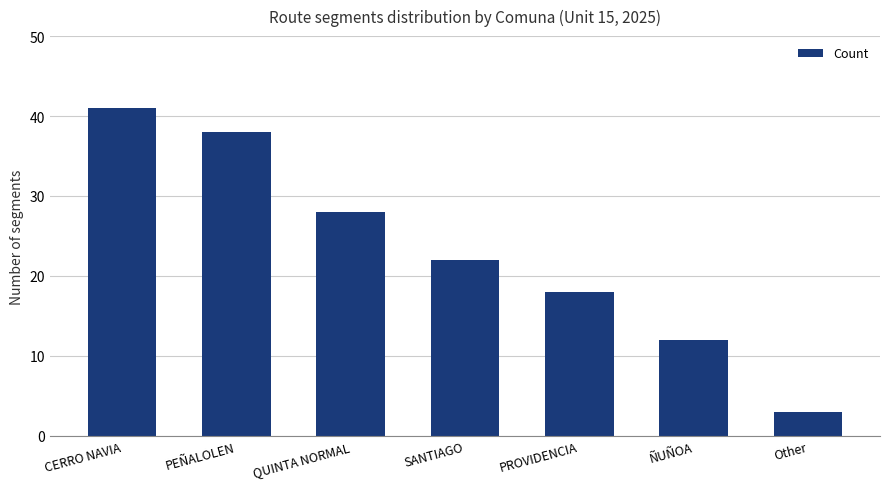

Where does the data first go above 22?

CERRO NAVIA